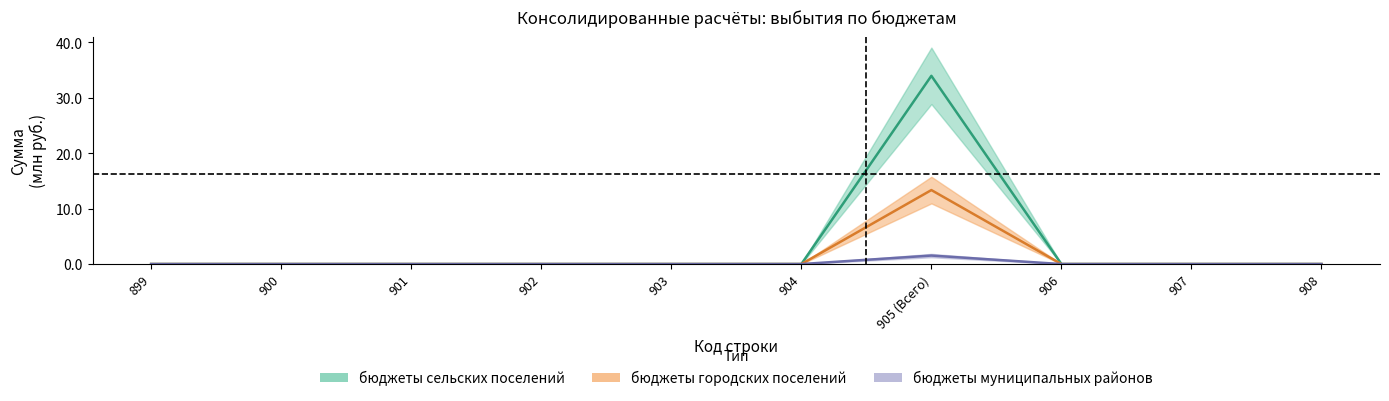

Which category has the lowest value across all series?

899